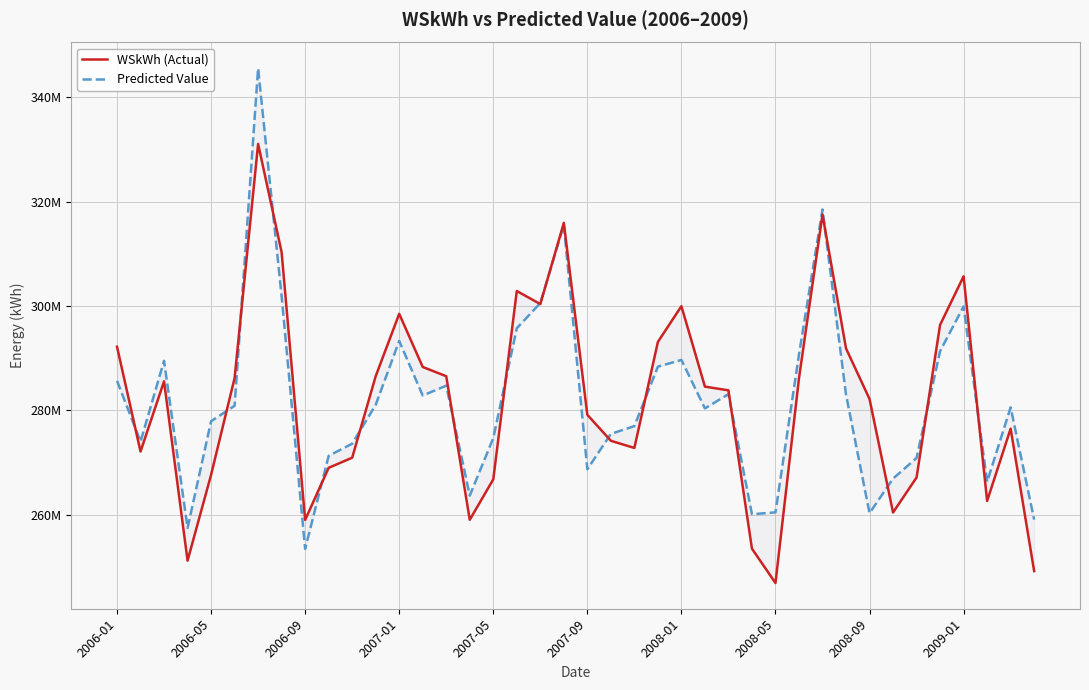

Rank the series at 14 from lowest to highest value.

Predicted Value, WSkWh (Actual)